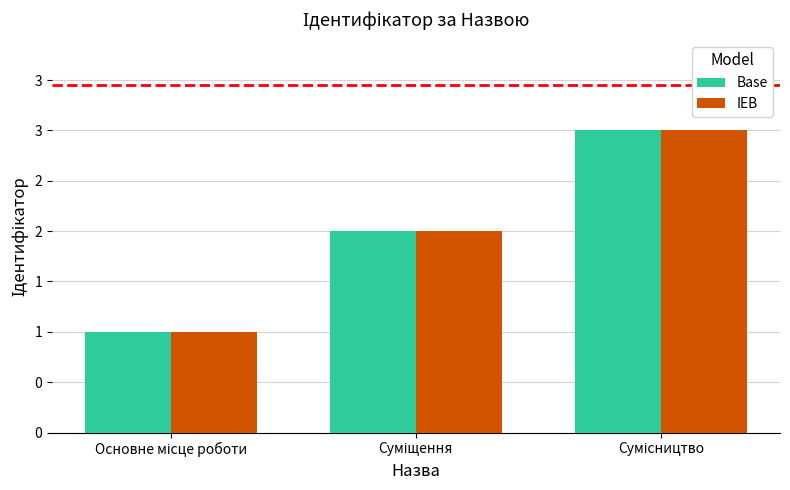

Count the IEB values in the range 1 to 3.

3